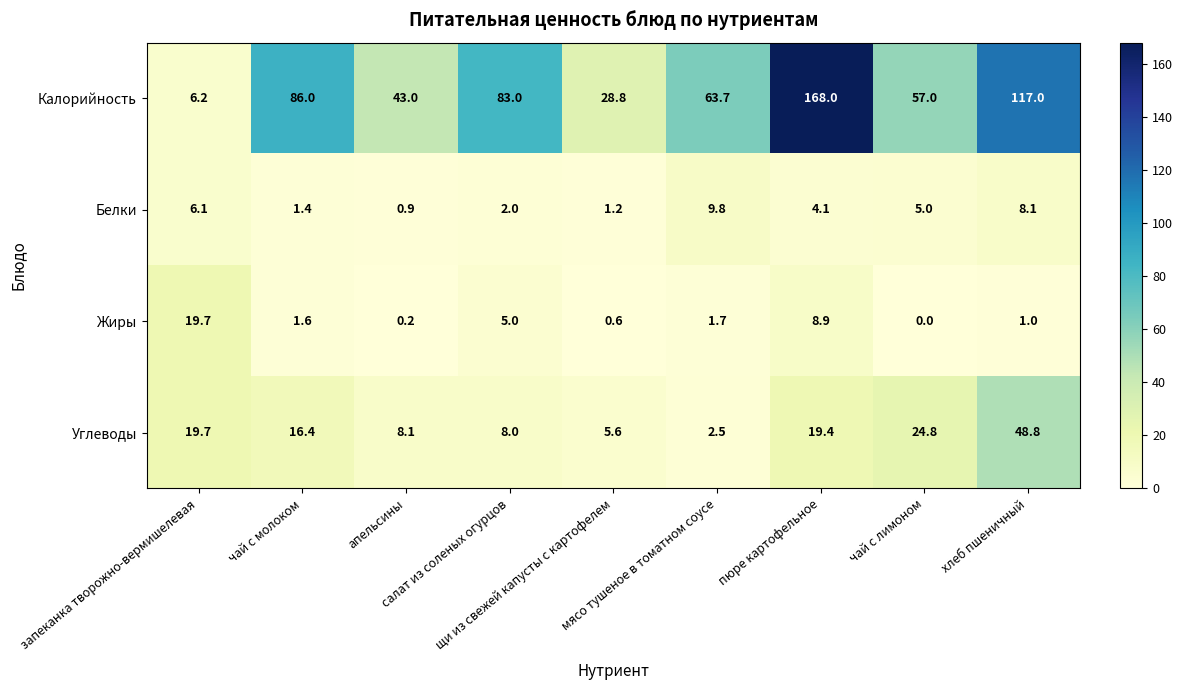

Which series has the largest range (max minus min)?

Калорийность